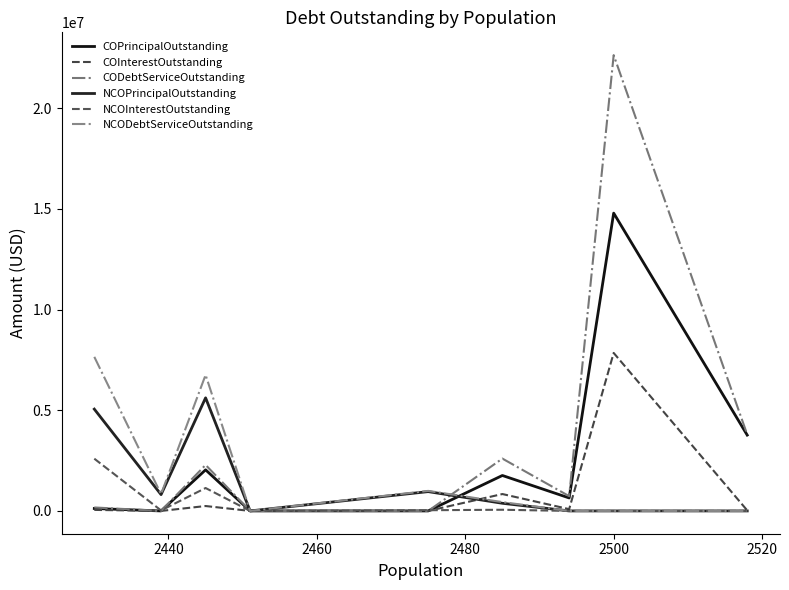

At which category is the sum across all series the highest?

2500